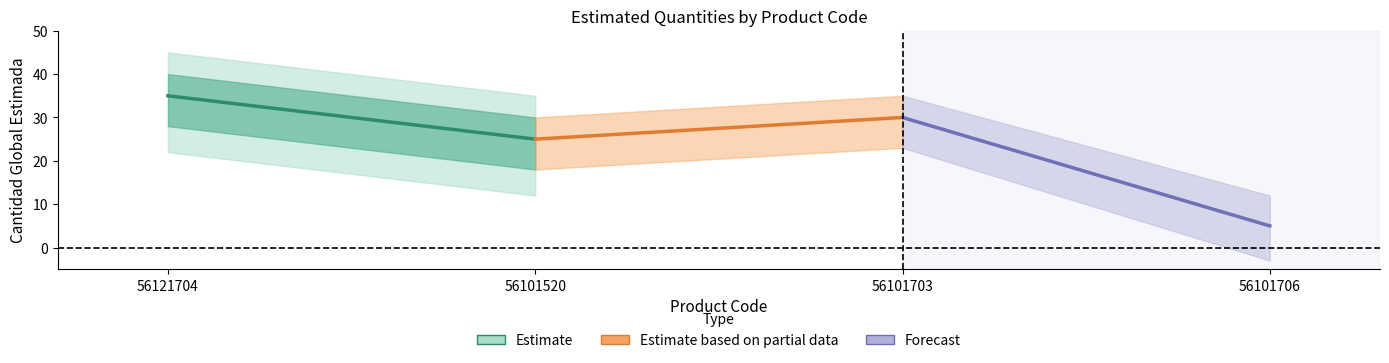

Rank the series by their maximum value, from lowest to highest.

Estimate based on partial data, Forecast, Estimate